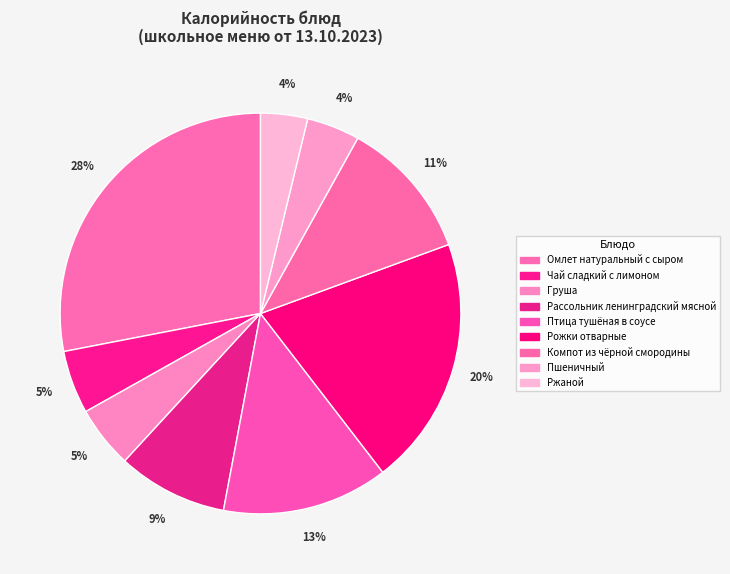

What is the ratio of the value at Груша to the value at Чай сладкий с лимоном?

1.0